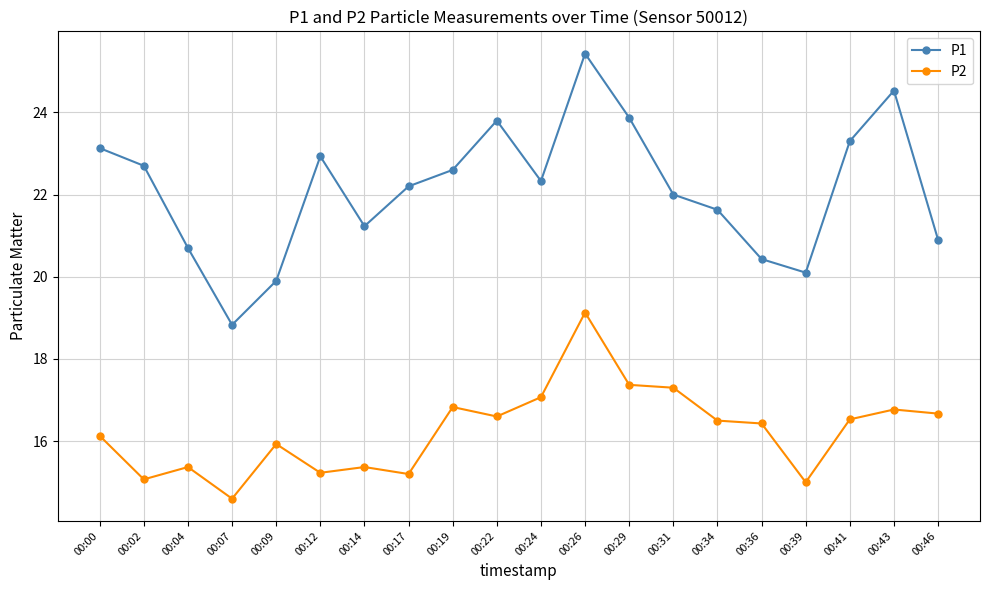

True or false: P2 and P1 intersect in this chart.

False